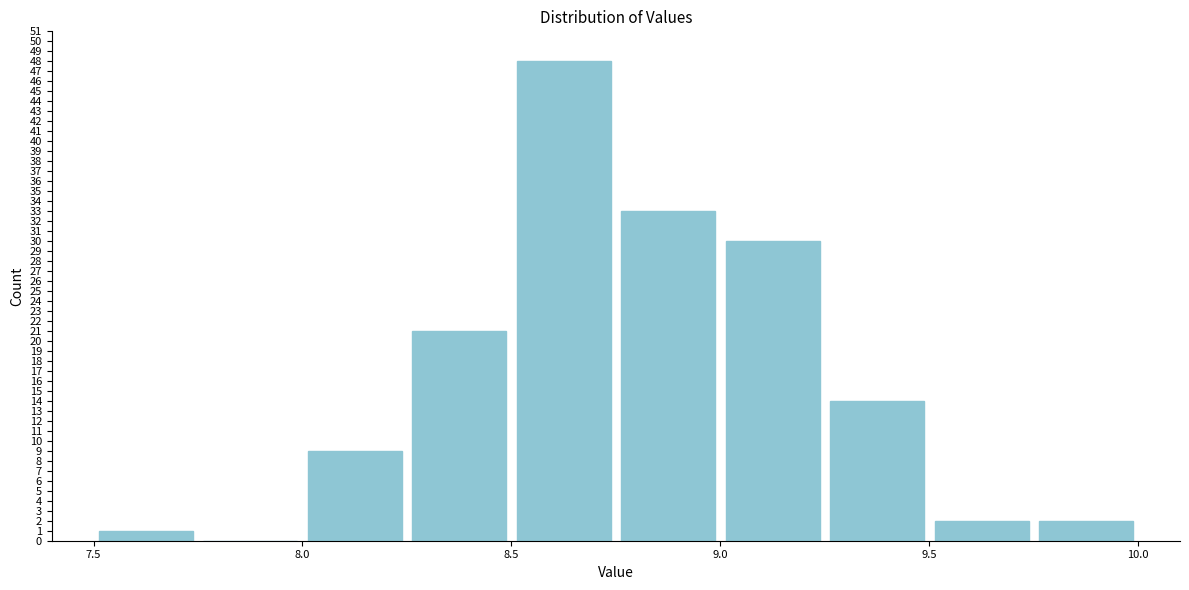

Which range on the x-axis has the tallest bar?

8.50 to 8.75